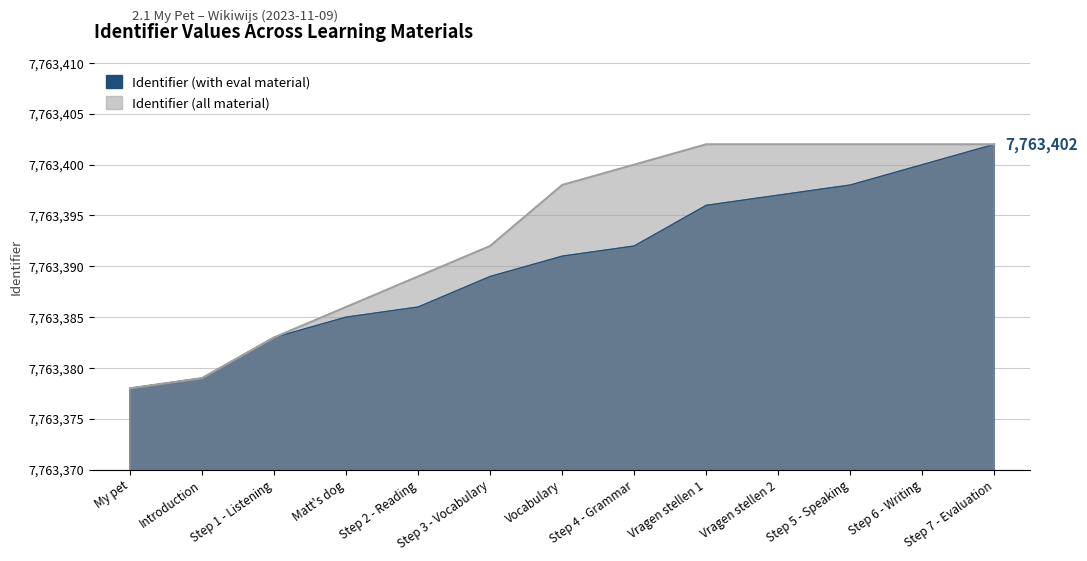

True or false: Identifier (with eval material) and Identifier (all material) intersect in this chart.

False